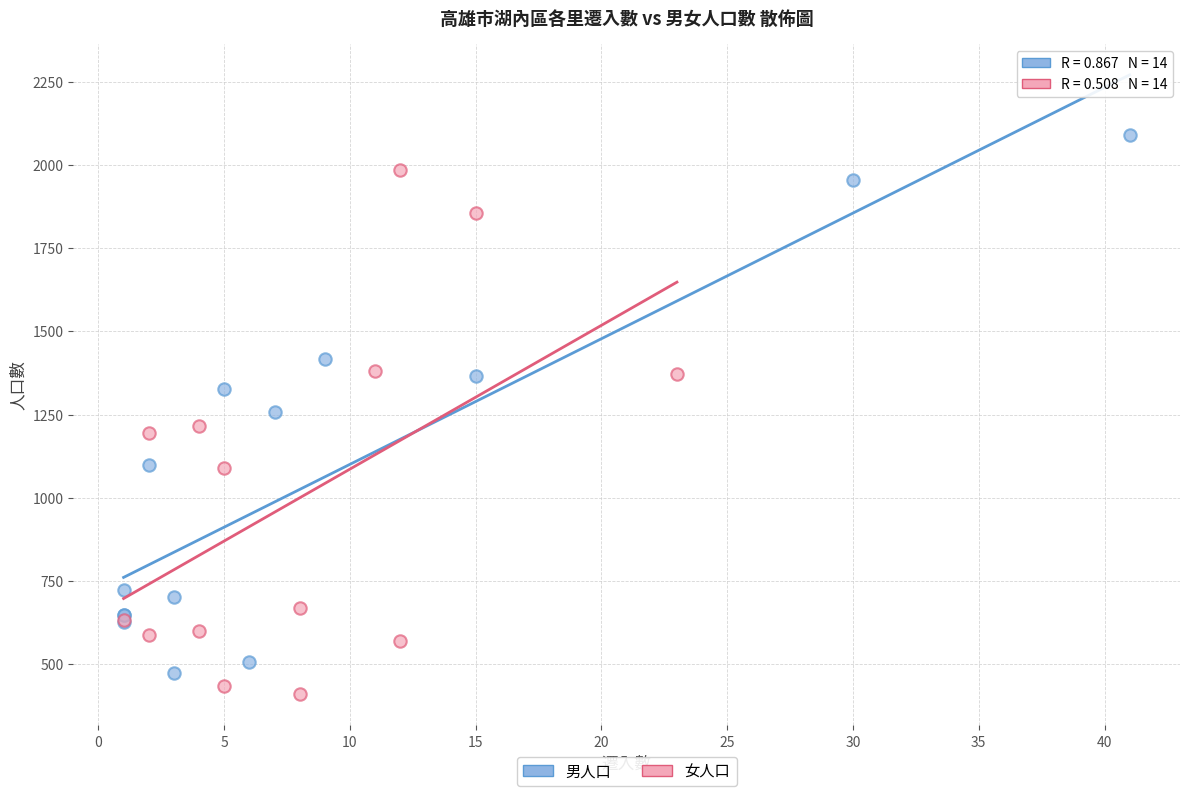

Which series contains the highest Y value?

男人口